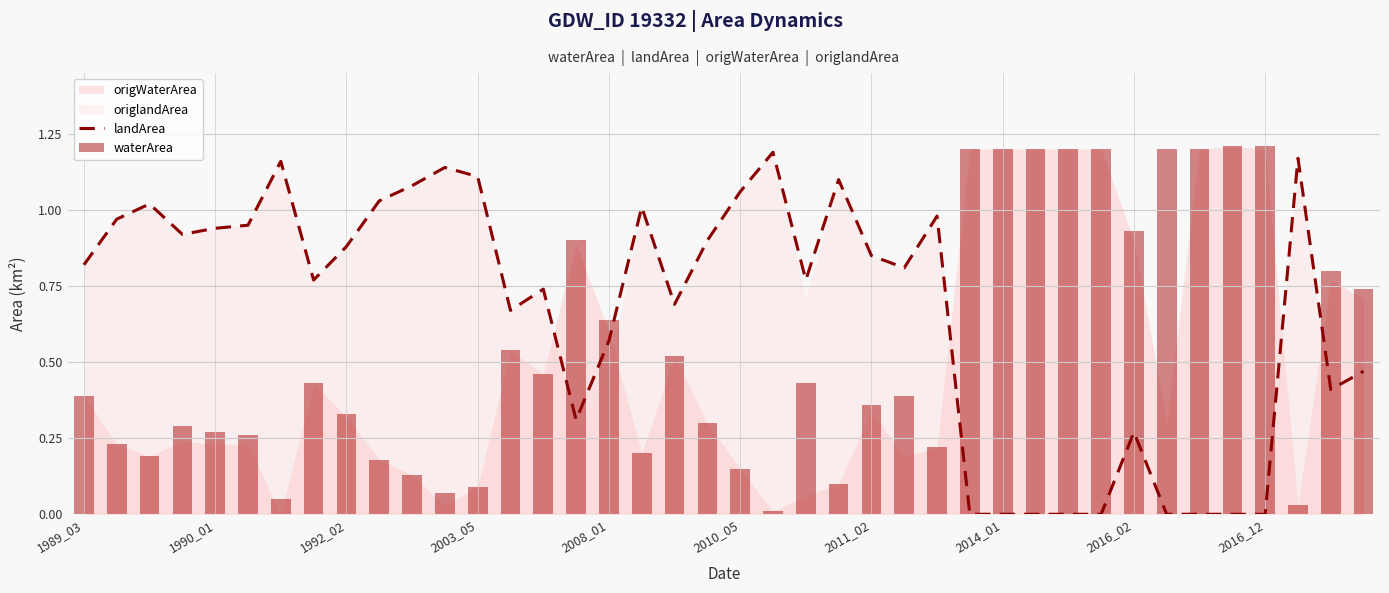

Count the number of categories in the chart.

40